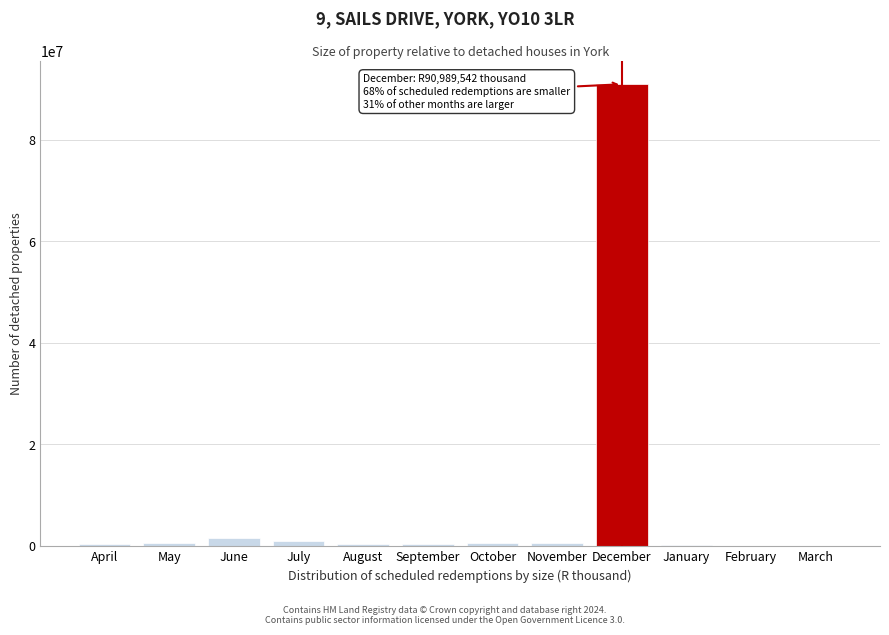

What is the maximum value shown in the chart?

90989542